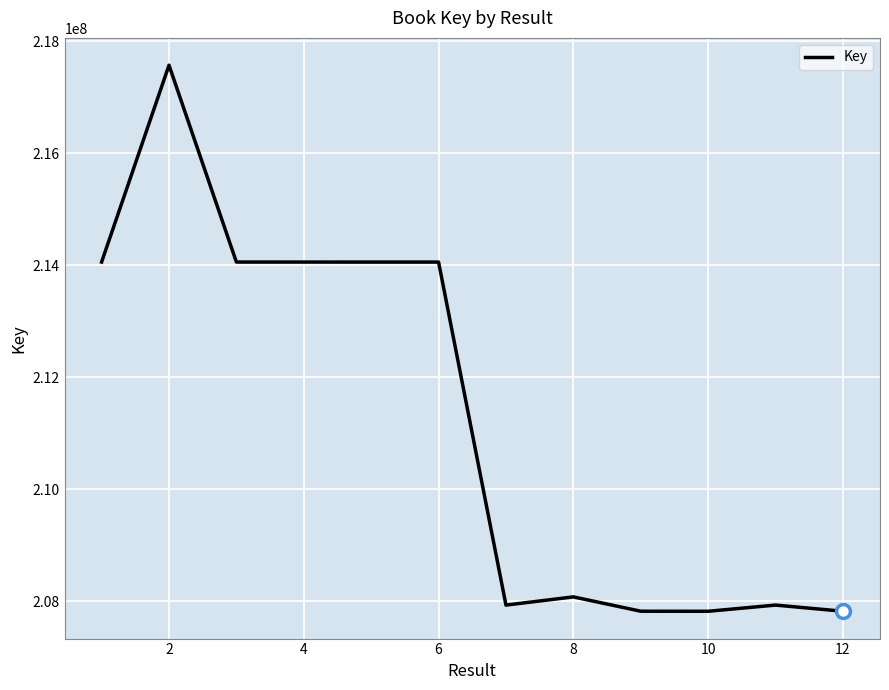

What is the difference between the maximum and minimum values?

9746478